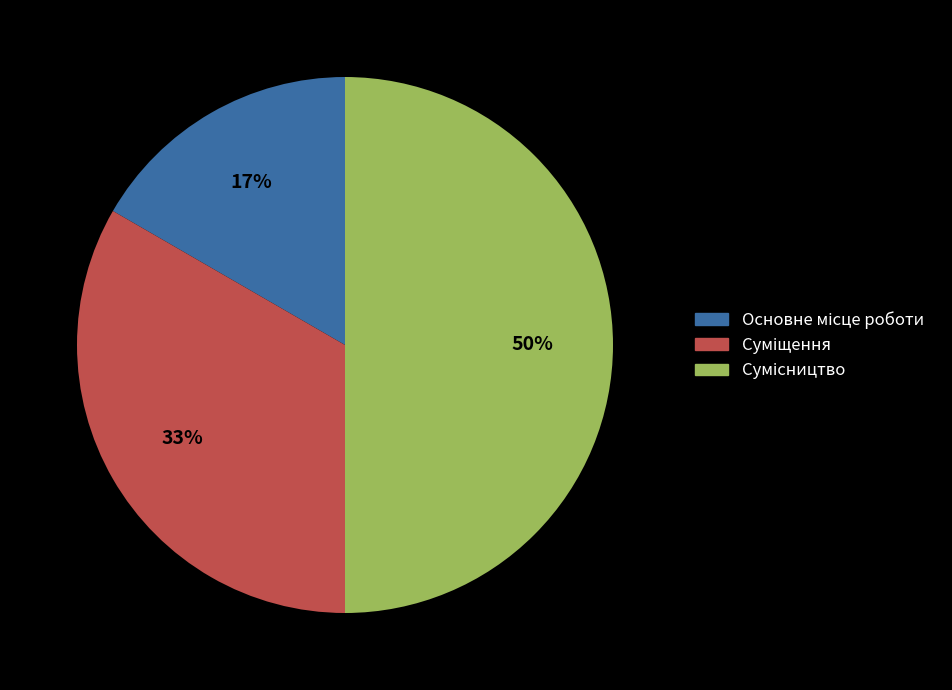

To the nearest percent, what is the difference between the largest and smallest slice percentages?

33%